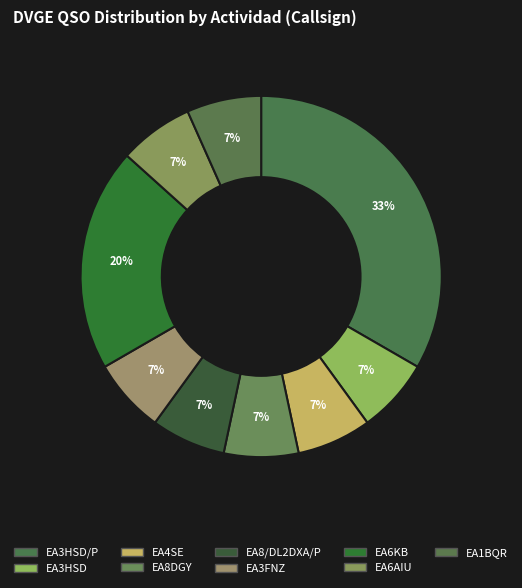

How many slices are in this pie chart?

9